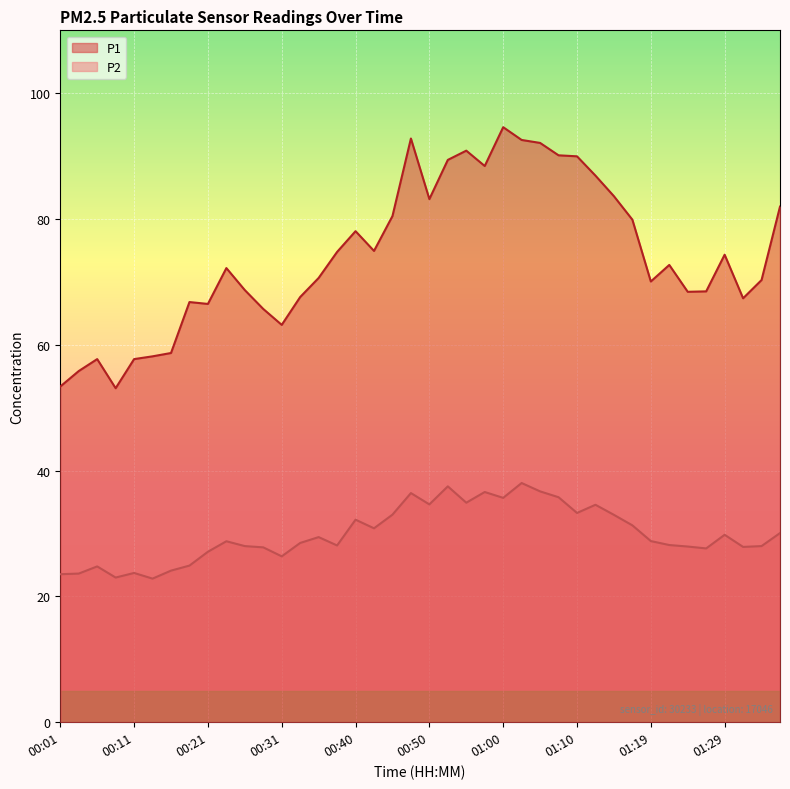

The P1 series shows 86.4 at 00:11. True or false?

False